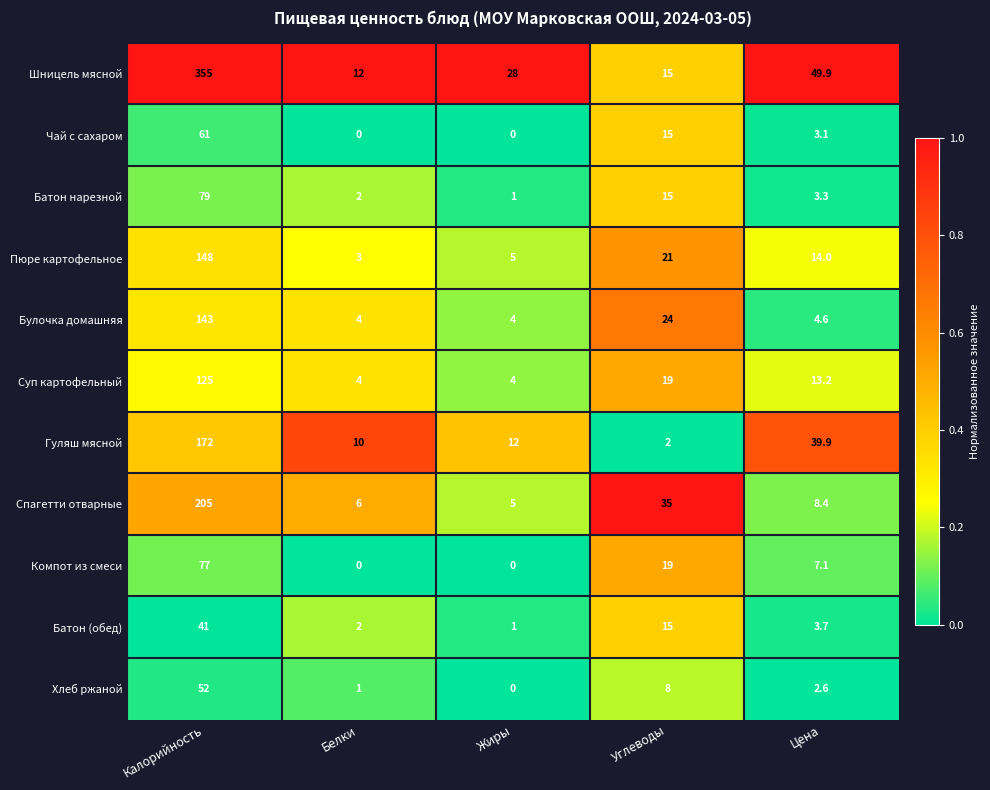

Read the Батон (обед) value at Калорийность.

41.0